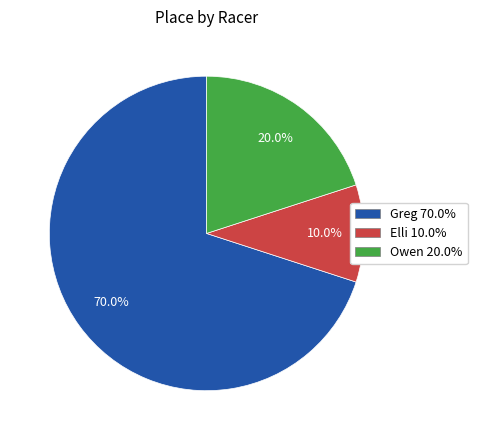

True or false: Greg accounts for 83% of the total.

False